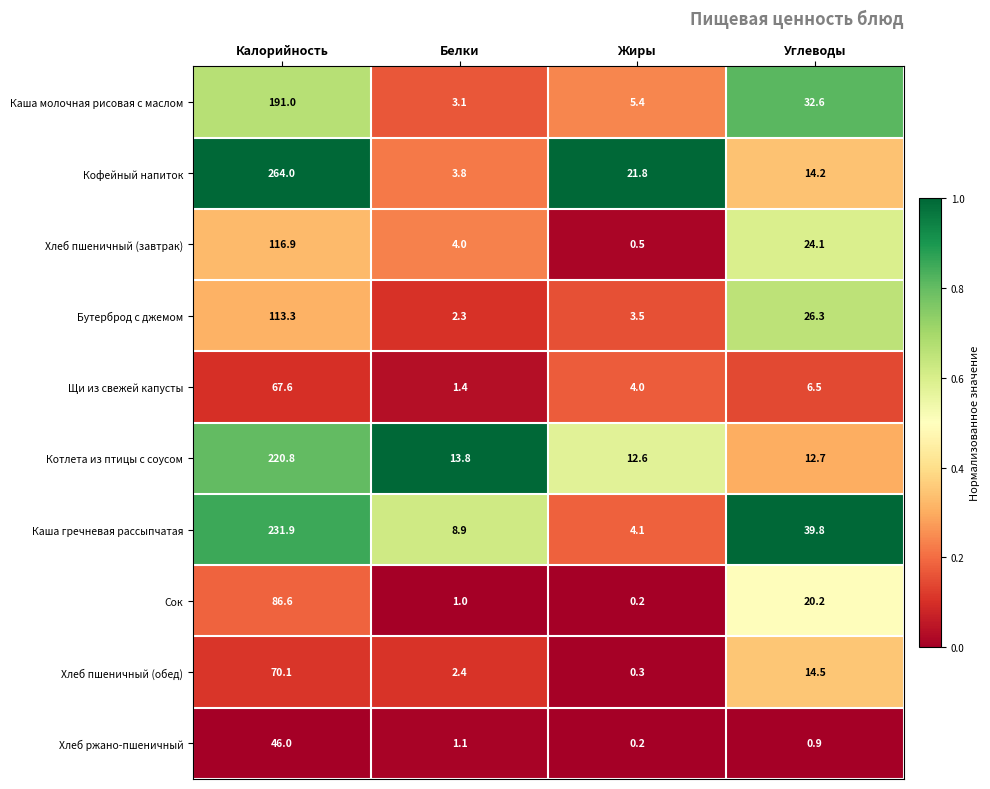

Which series has the largest range (max minus min)?

Кофейный напиток